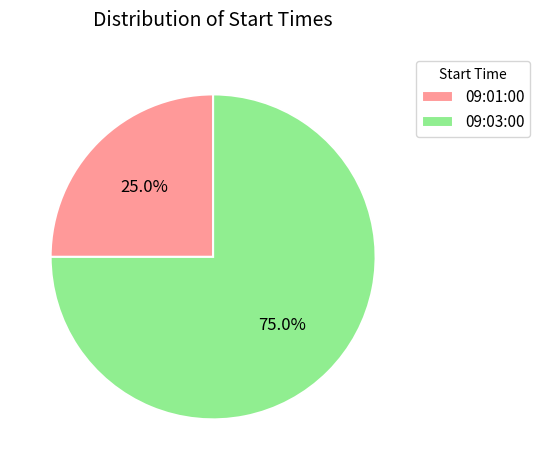

What is the total percentage of 09:03:00 and 09:01:00?

100.0%